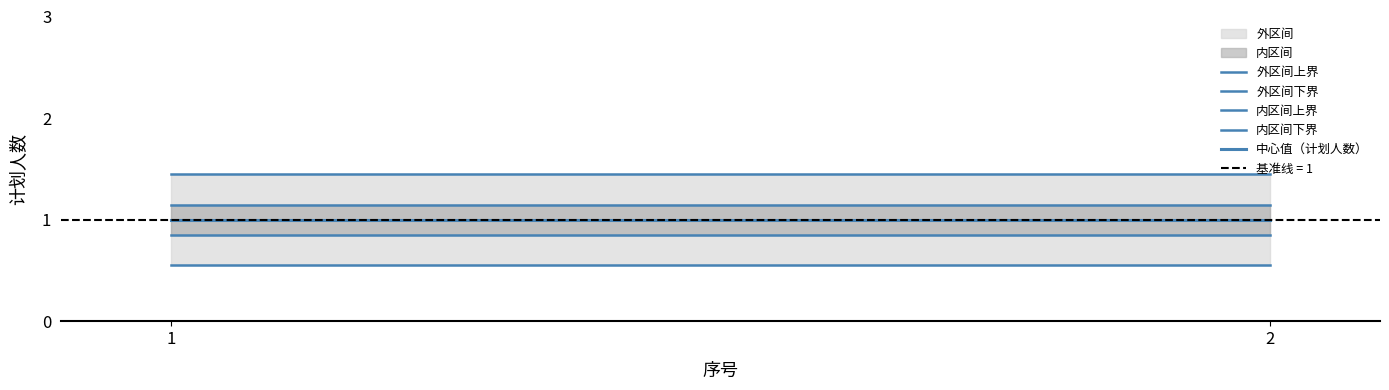

Between 2 and 1, which is larger?

2